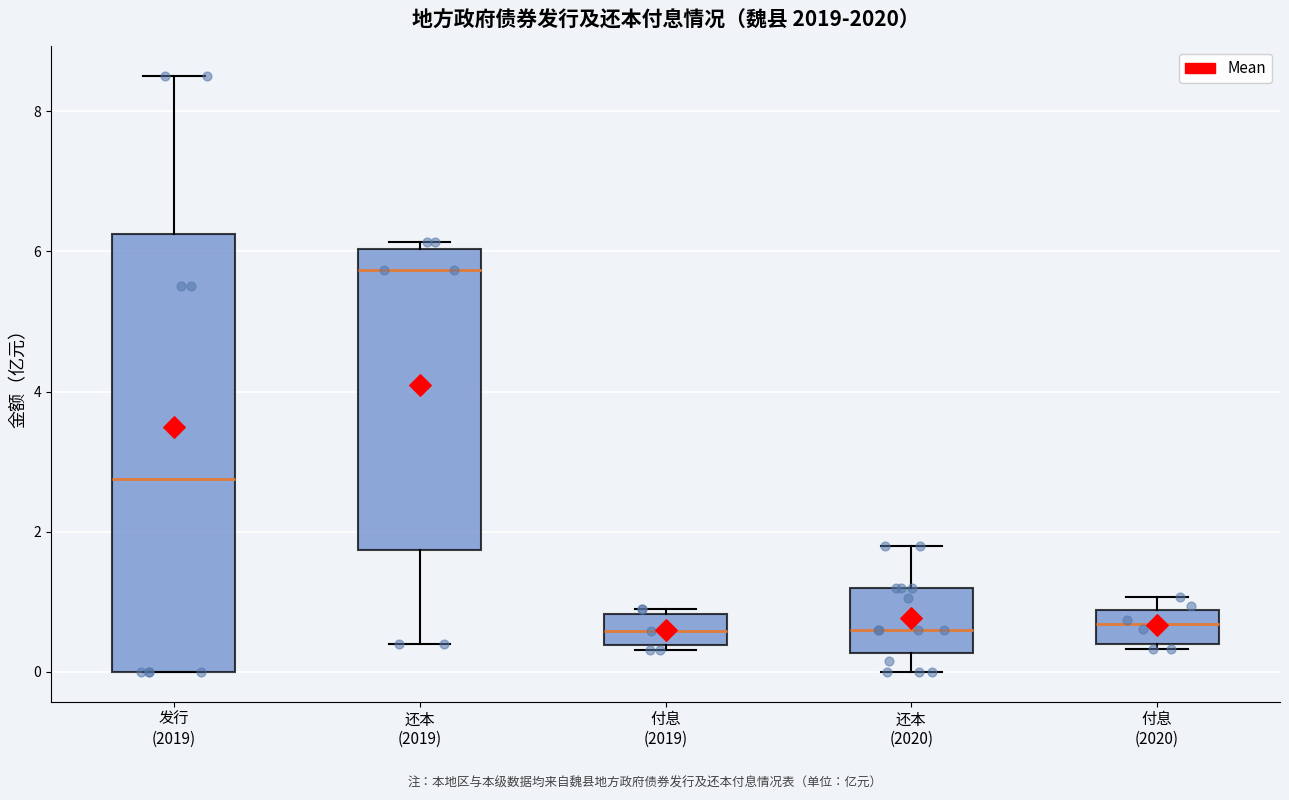

Comparing the boxes themselves (not the whiskers), which one is the tallest?

发行 (2019)